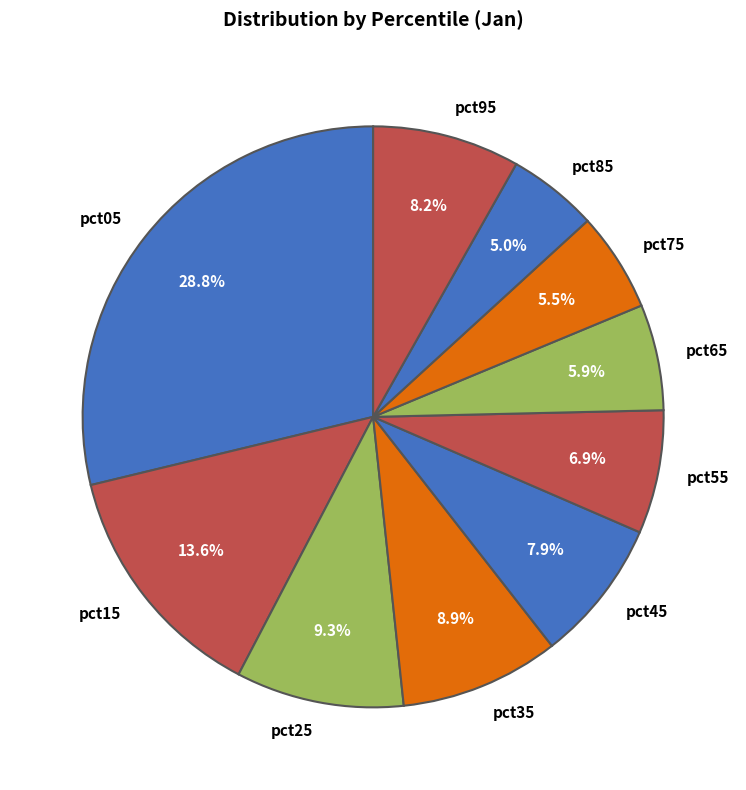

Which has a higher value, pct65 or pct05?

pct05